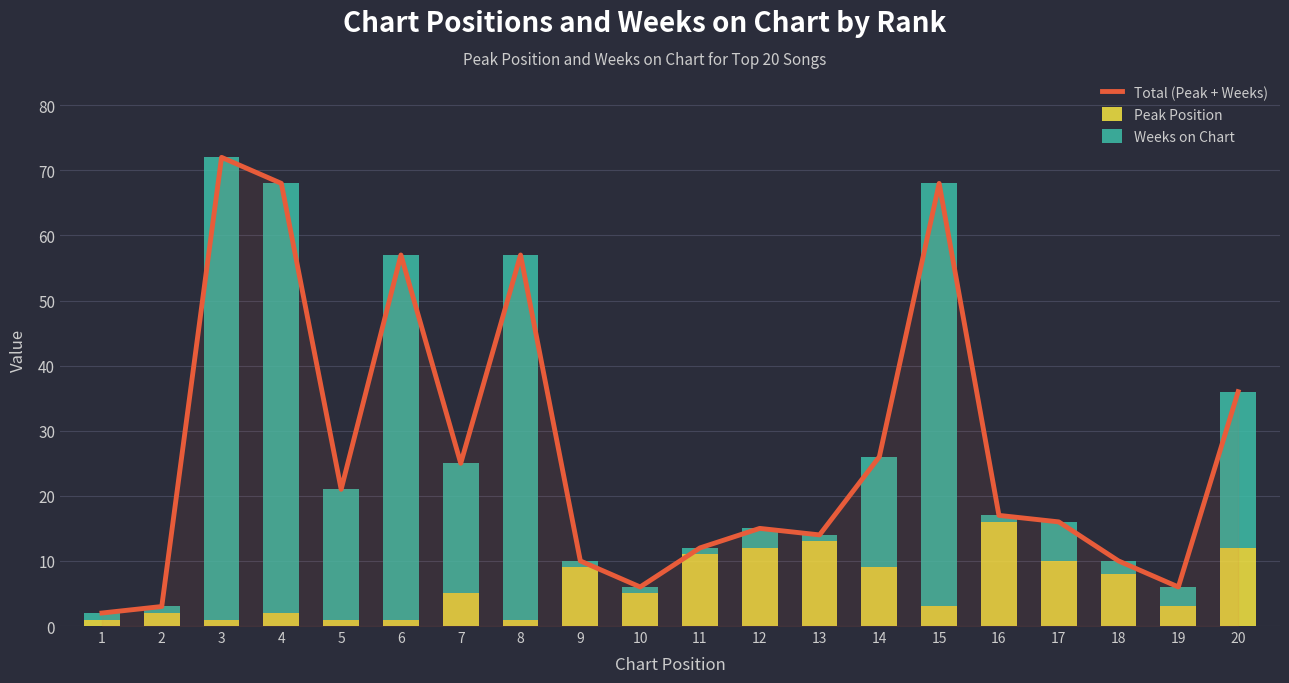

Reading left to right, list all the values displayed in this chart.

Total (Peak + Weeks): 2	3	72	68	21	57	25	57	10	6	12	15	14	26	68	17	16	10	6	36
Peak Position: 1	2	1	2	1	1	5	1	9	5	11	12	13	9	3	16	10	8	3	12
Weeks on Chart: 1	1	71	66	20	56	20	56	1	1	1	3	1	17	65	1	6	2	3	24